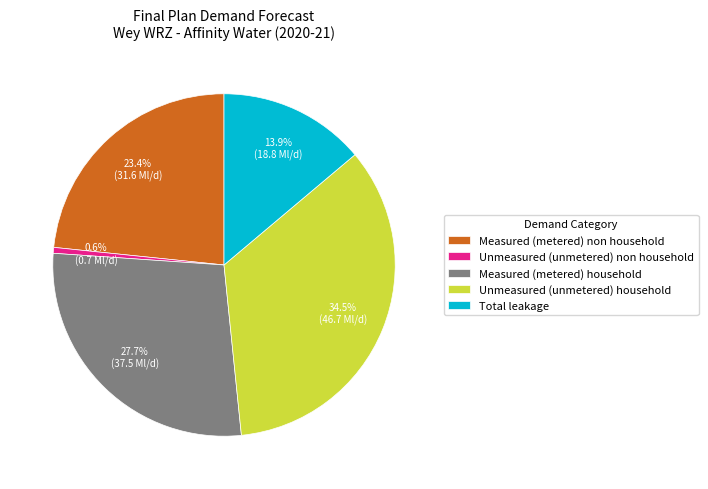

What is the ratio of the value at Measured (metered) non household to the value at Total leakage?

1.7